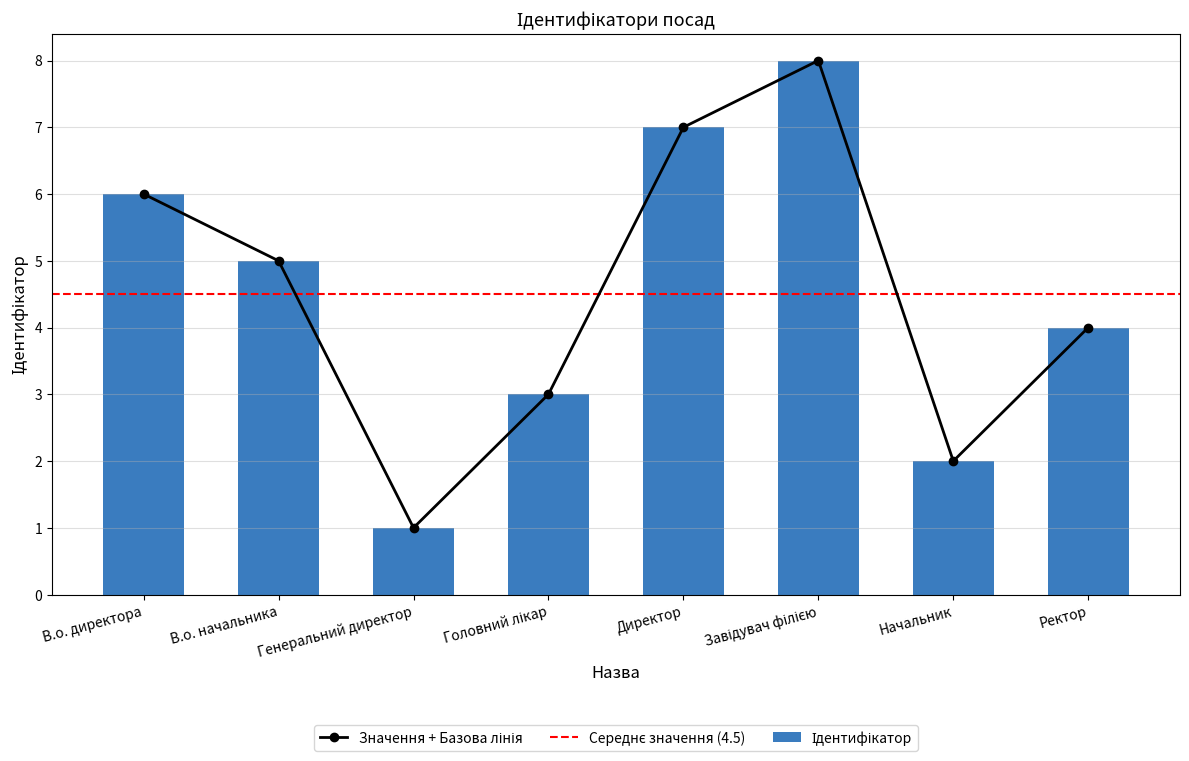

What is the value of the 2nd bar from the left?

5